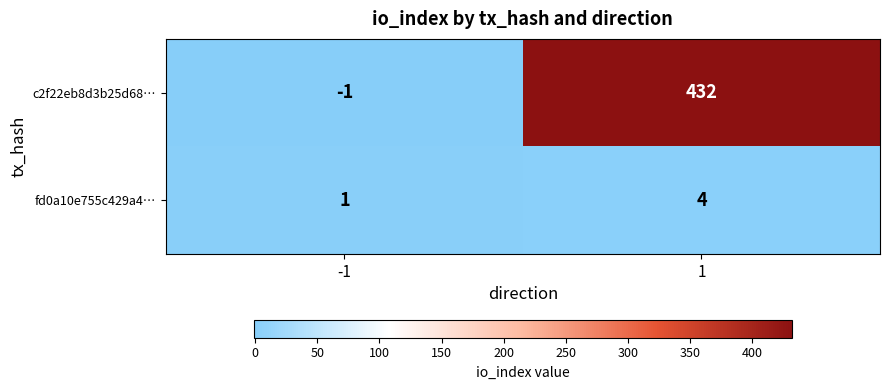

Reading left to right, what are all the values shown in this chart?

c2f22eb8d3b25d68…: -1=-1	1=432
fd0a10e755c429a4…: -1=1	1=4